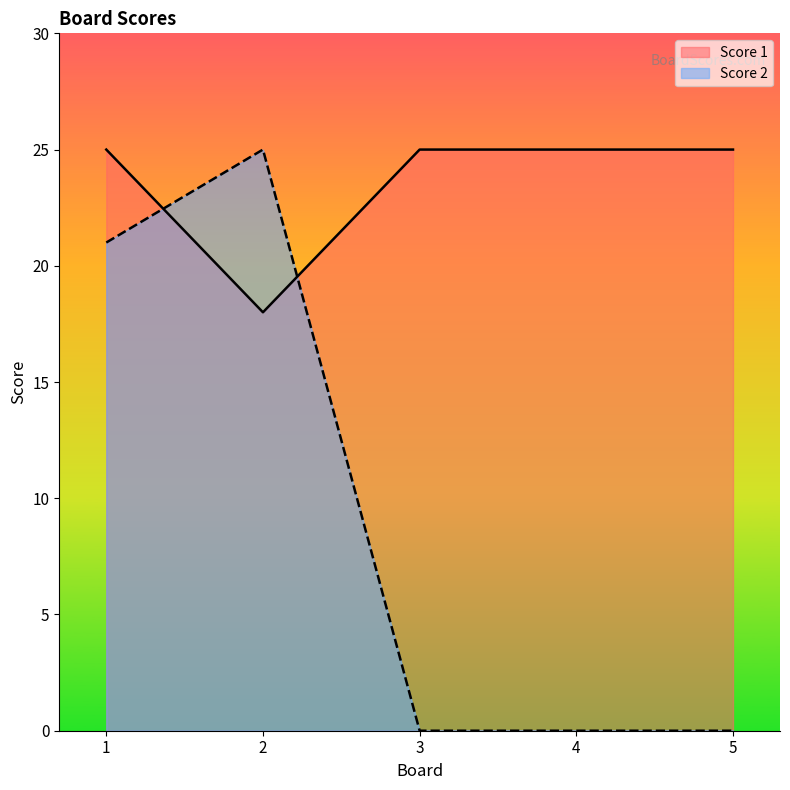

What are all the series names shown in the legend?

Score 1, Score 2